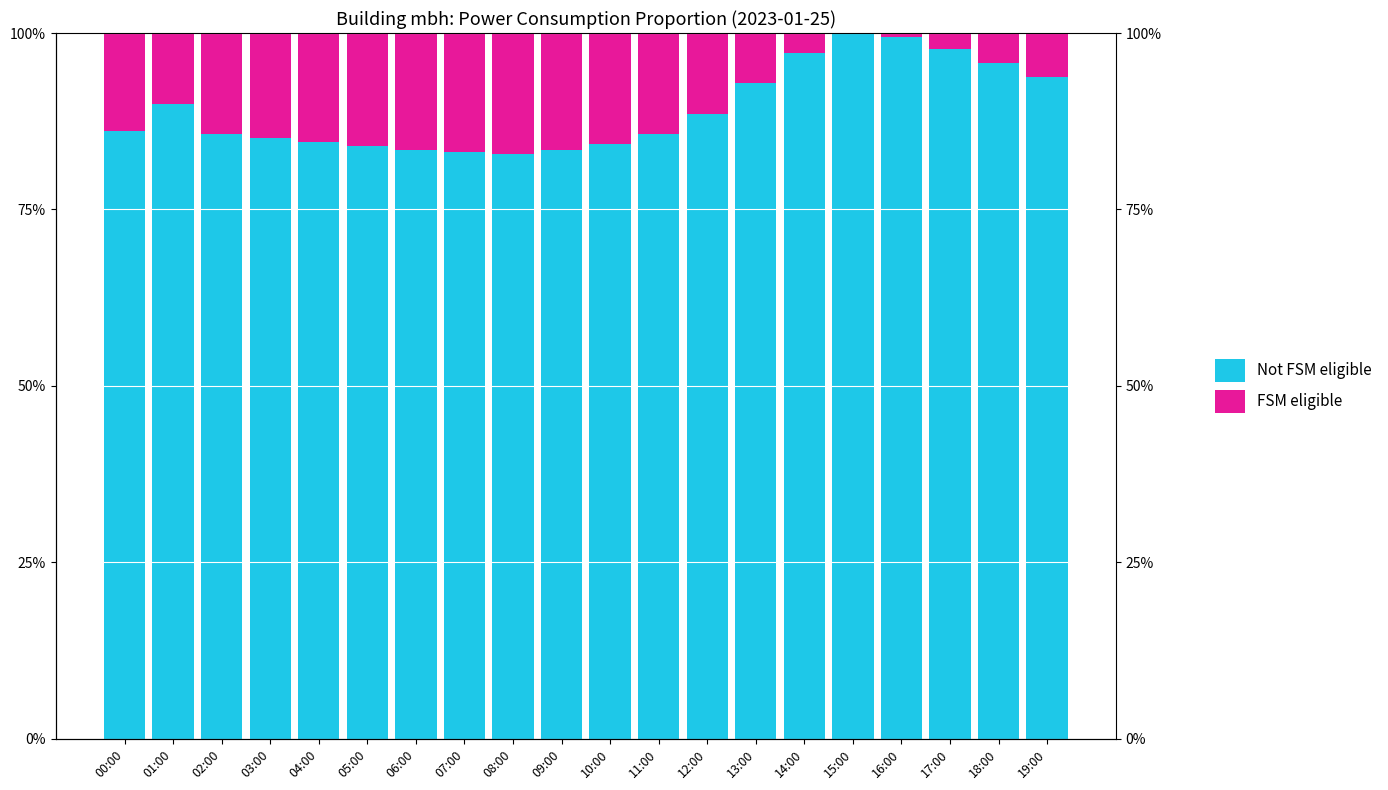

At how many categories does at least one series exceed 0?

20